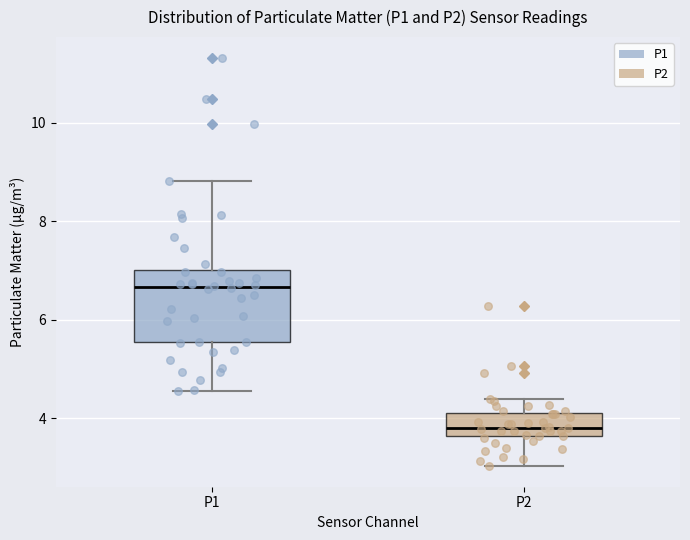

Which box's median line is the lowest?

P2